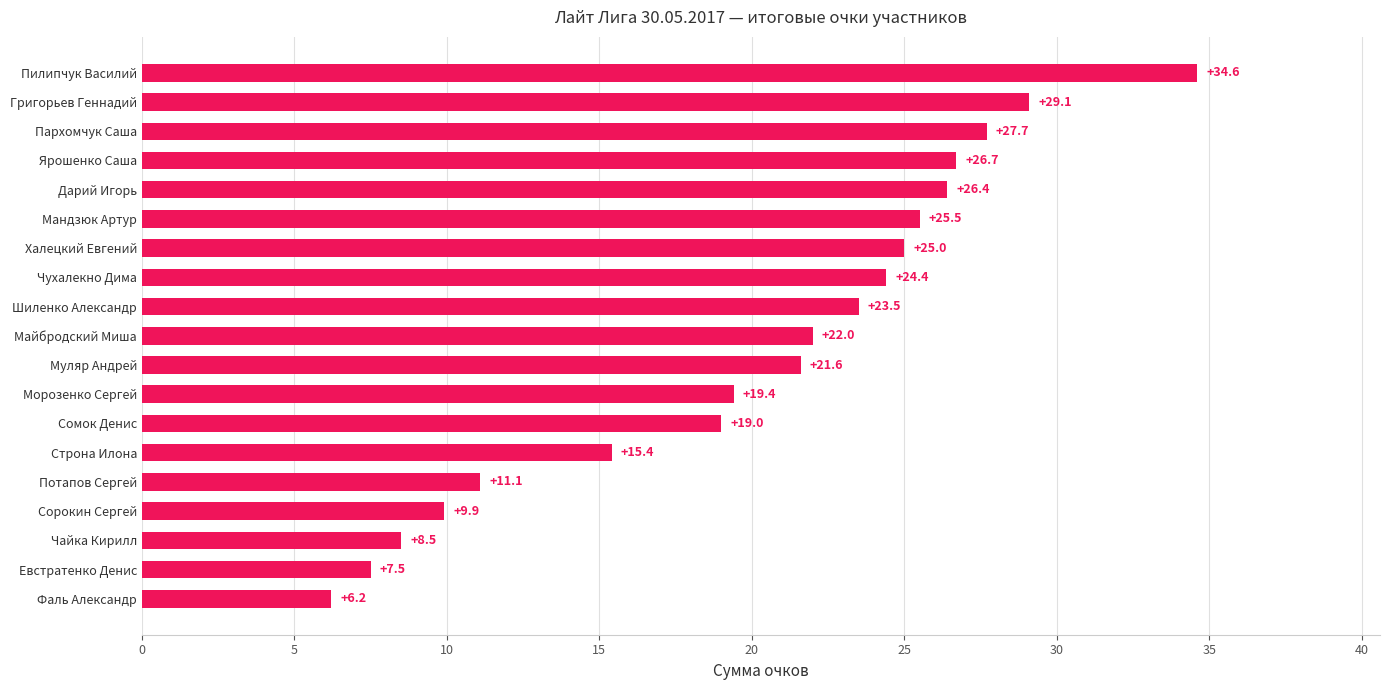

List the labels in order of value, largest first.

Пилипчук Василий, Григорьев Геннадий, Пархомчук Саша, Ярошенко Саша, Дарий Игорь, Мандзюк Артур, Халецкий Евгений, Чухалекно Дима, Шиленко Александр, Майбродский Миша, Муляр Андрей, Морозенко Сергей, Сомок Денис, Строна Илона, Потапов Сергей, Сорокин Сергей, Чайка Кирилл, Евстратенко Денис, Фаль Александр